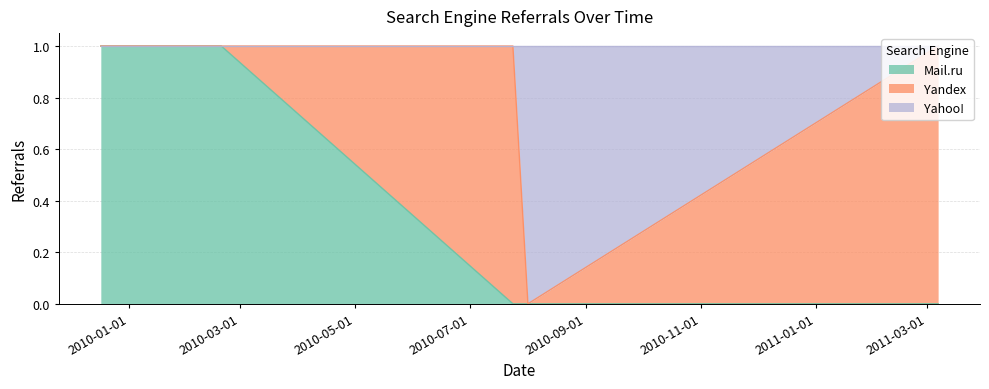

In Yahoo!, how many points are lower than both neighbors (excluding endpoints)?

1